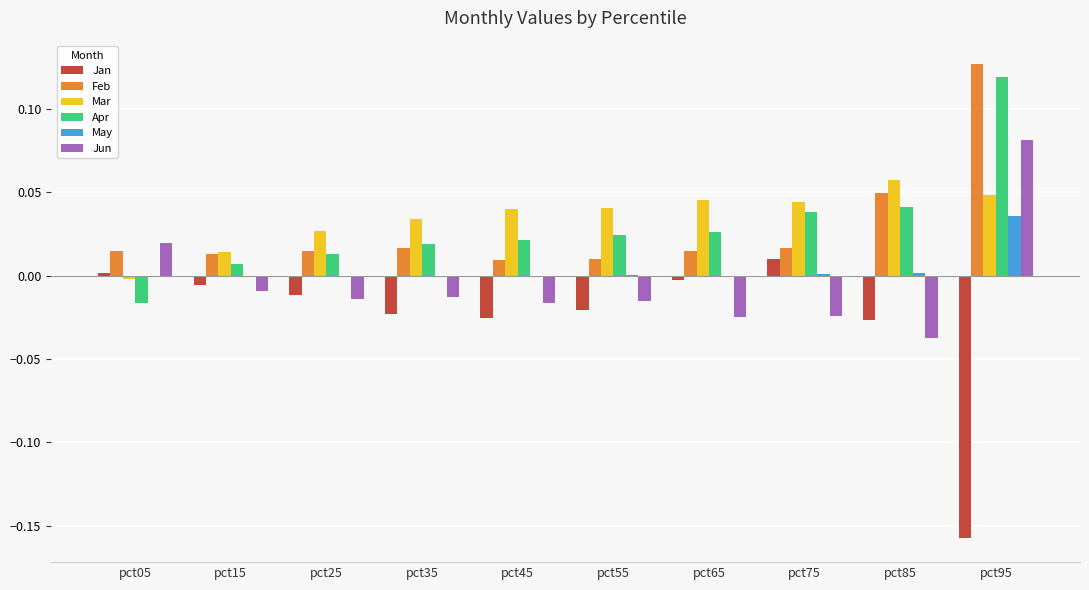

At which label does Apr reach its peak?

pct95